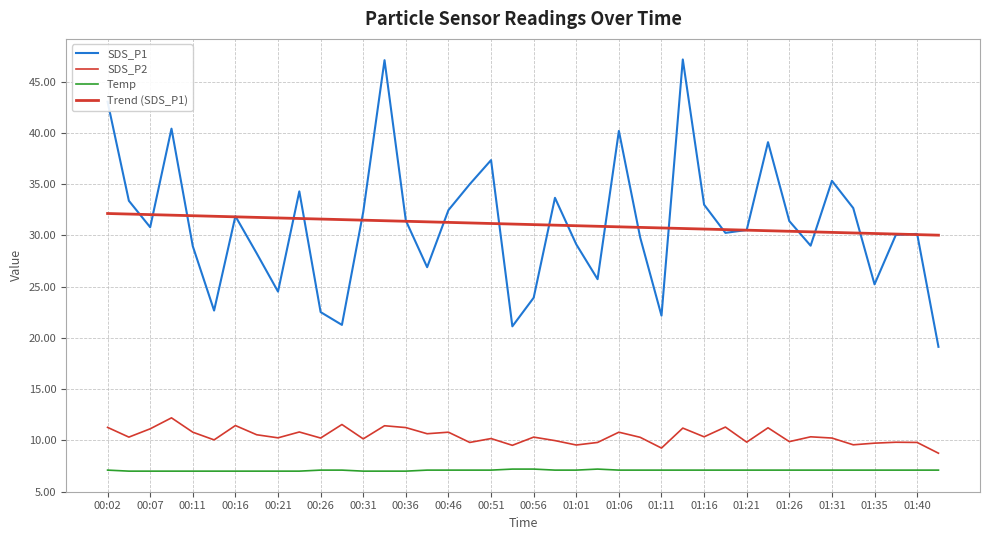

What is the sum of all SDS_P2 values?

416.4